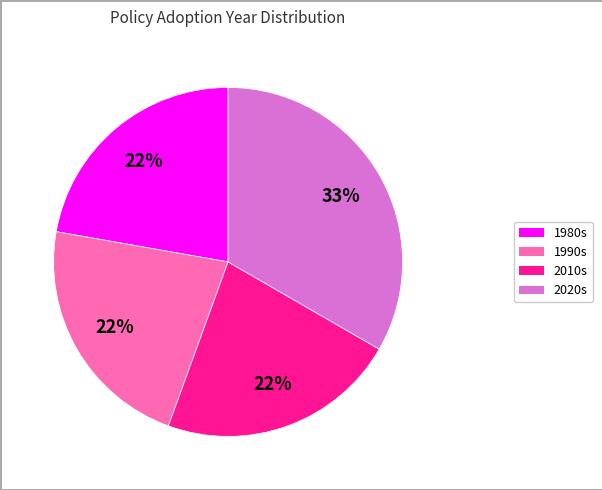

Is there a majority slice in this chart?

No